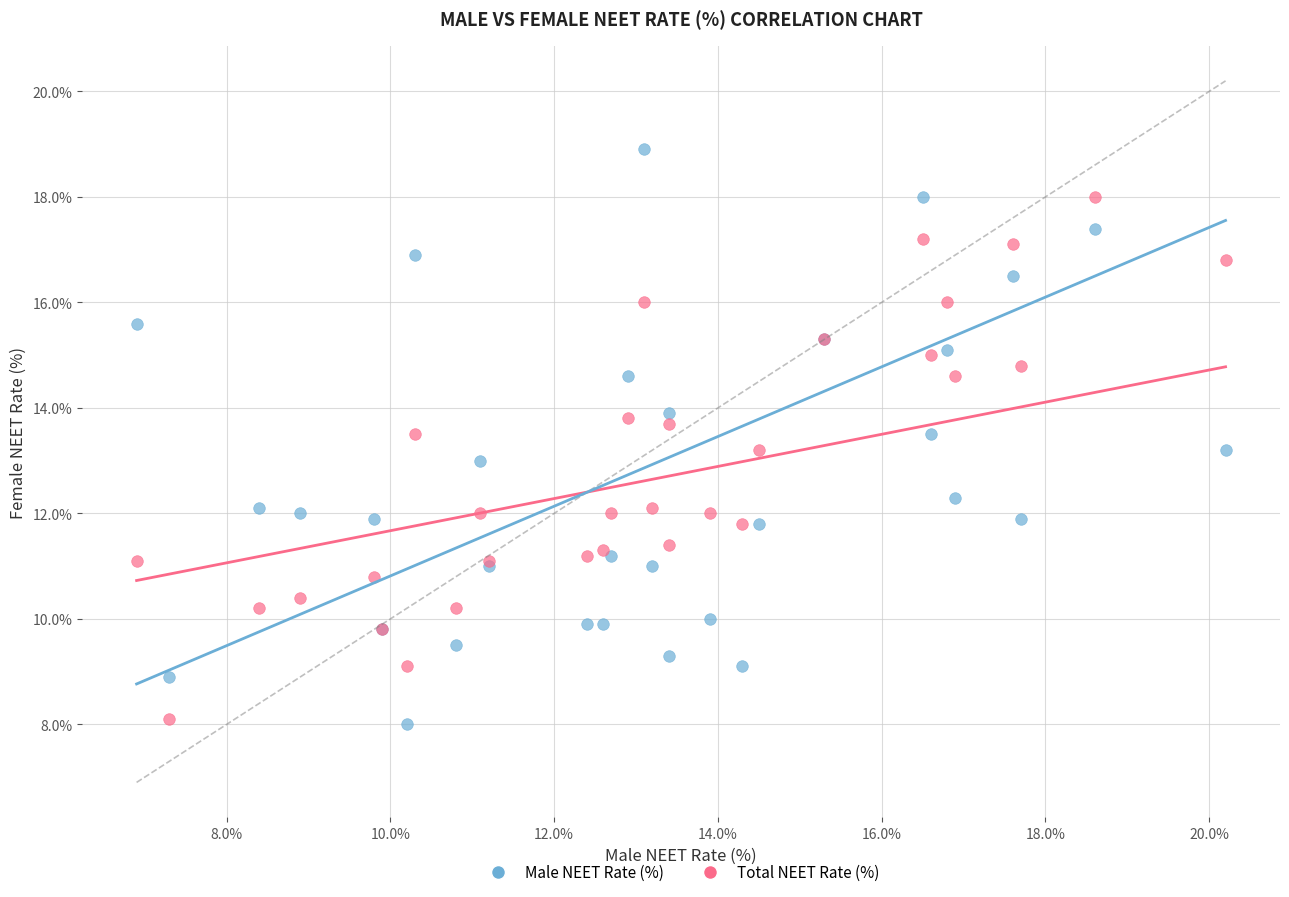

Which series contains the highest Y value?

Male NEET Rate (%)